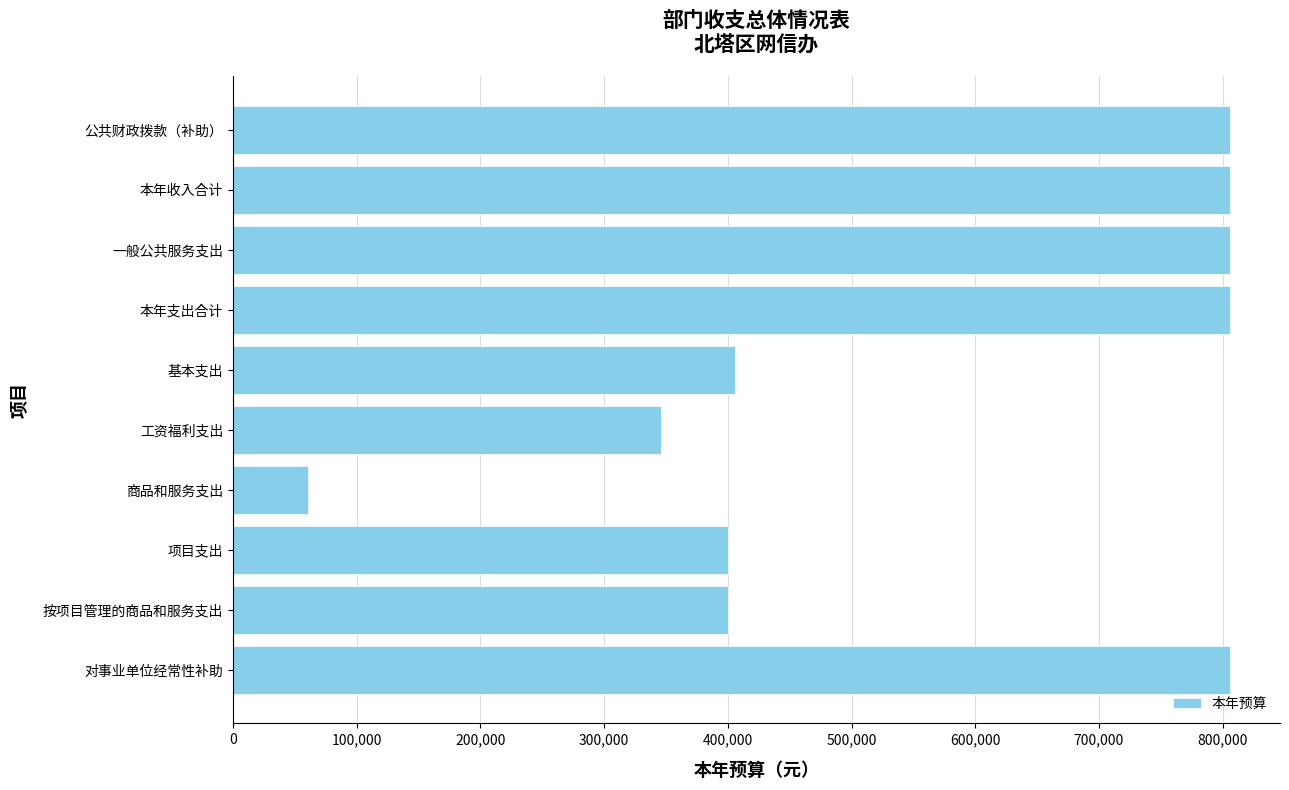

Approximately how many times larger is the value at 项目支出 compared to 一般公共服务支出?

0.5